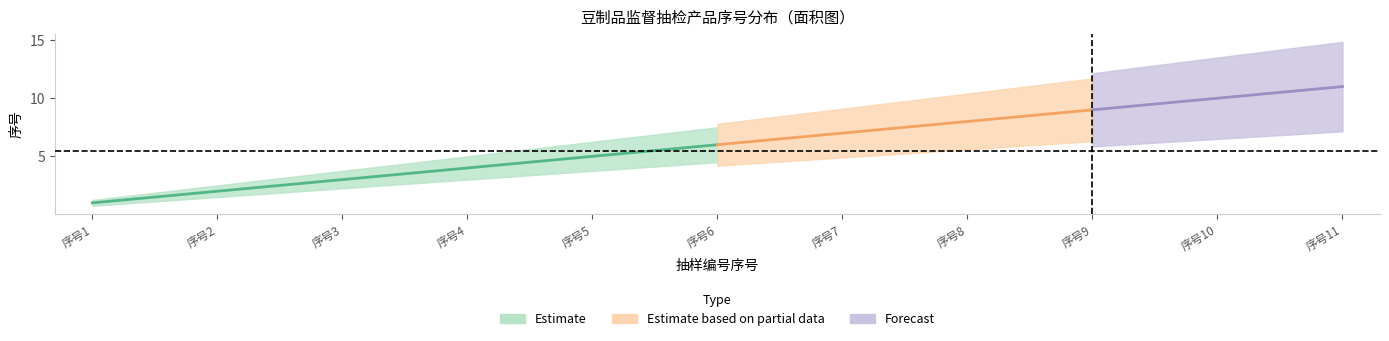

Which series has the largest range (max minus min)?

Estimate_center